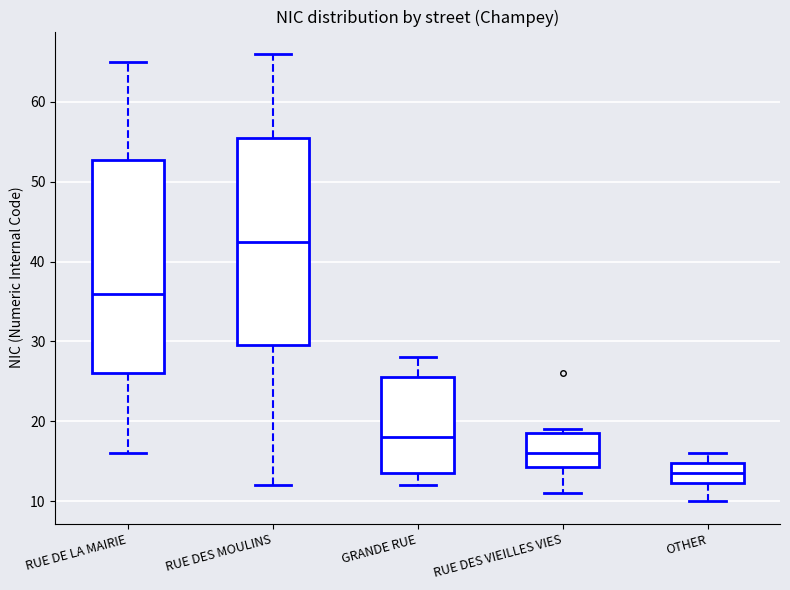

Which box's median line is the highest?

RUE DES MOULINS